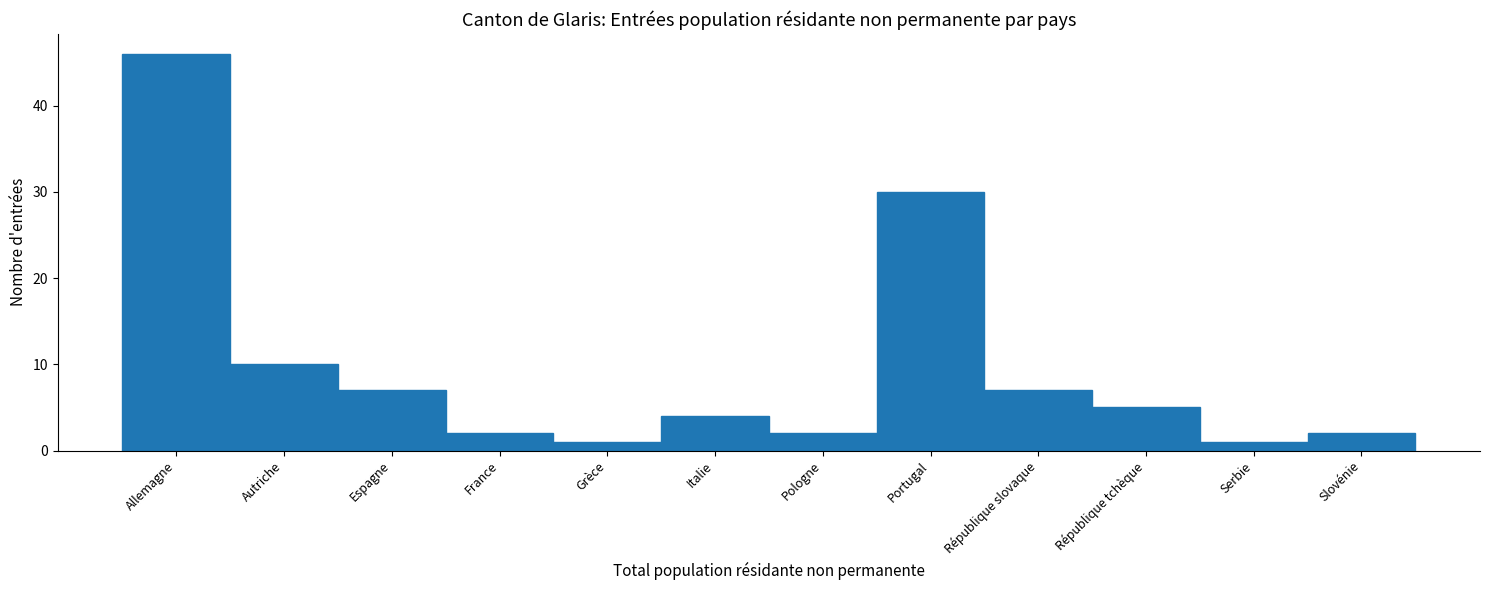

Reading right to left, what are all the values shown in this chart?

2	1	5	7	30	2	4	1	2	7	10	46